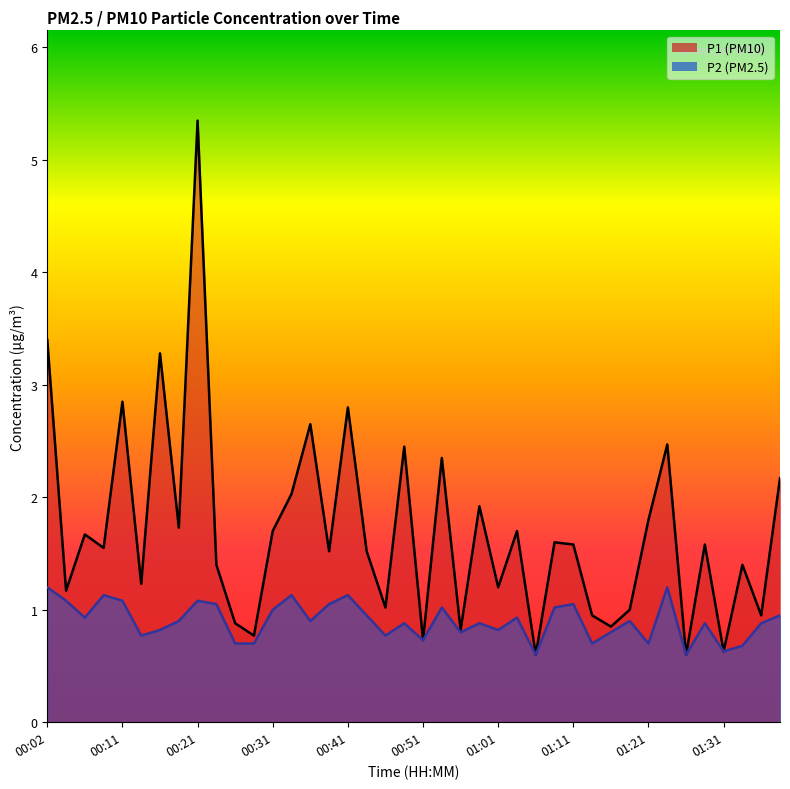

True or false: P1 and P2 cross at least once.

False